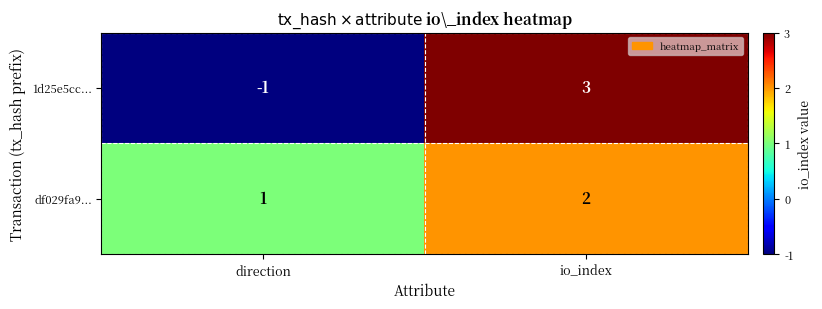

At how many categories does at least one series exceed 0?

2